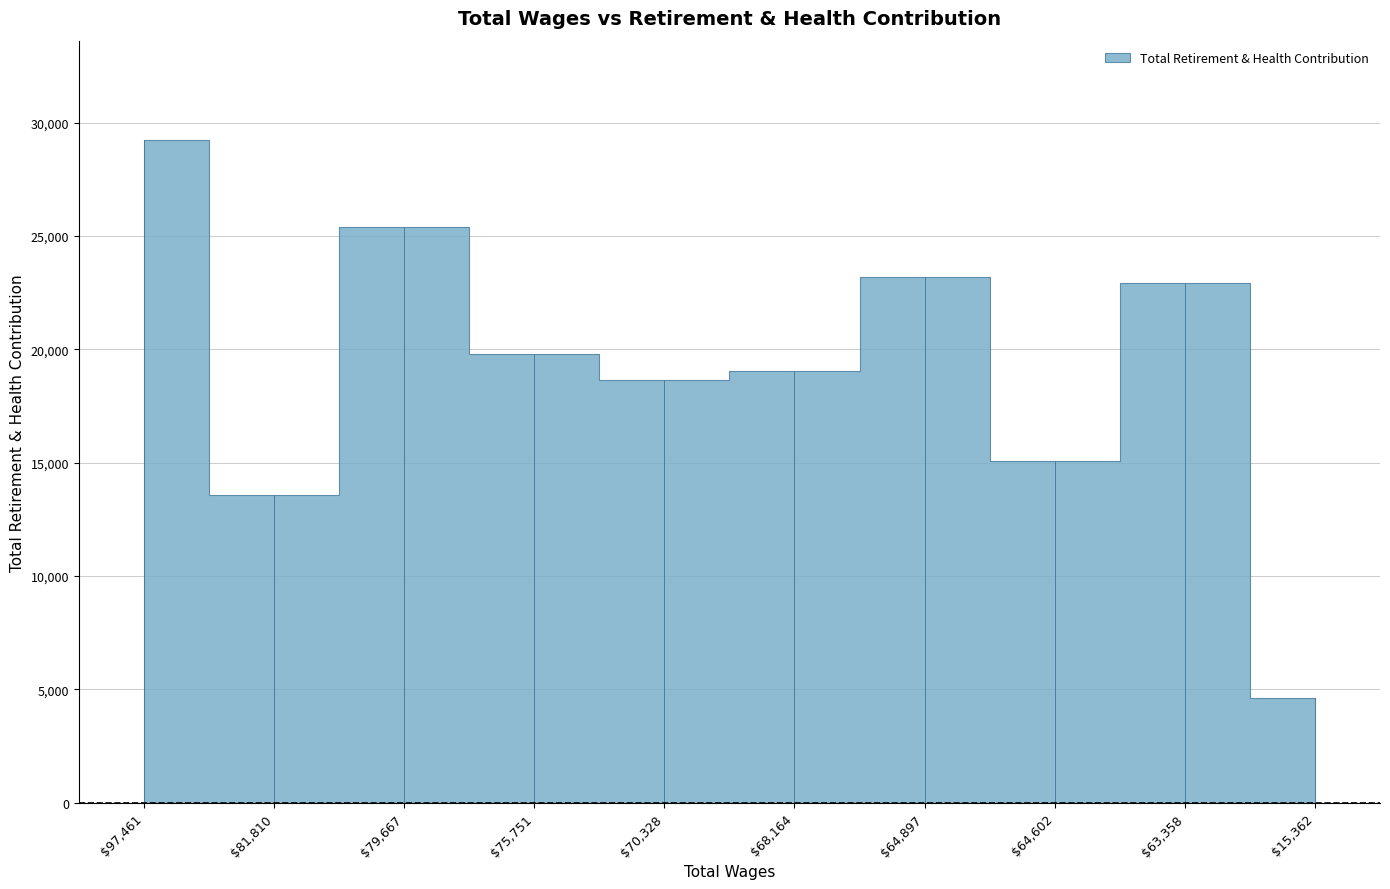

List the labels in order of value, largest first.

97461.0, 79667.0, 64897.0, 63358.0, 75751.0, 68164.0, 70328.0, 64602.0, 81810.0, 15362.0